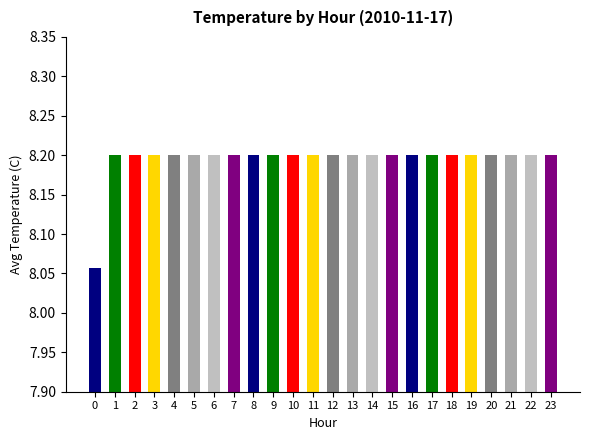

Count the values in the range 8 to 9.

24